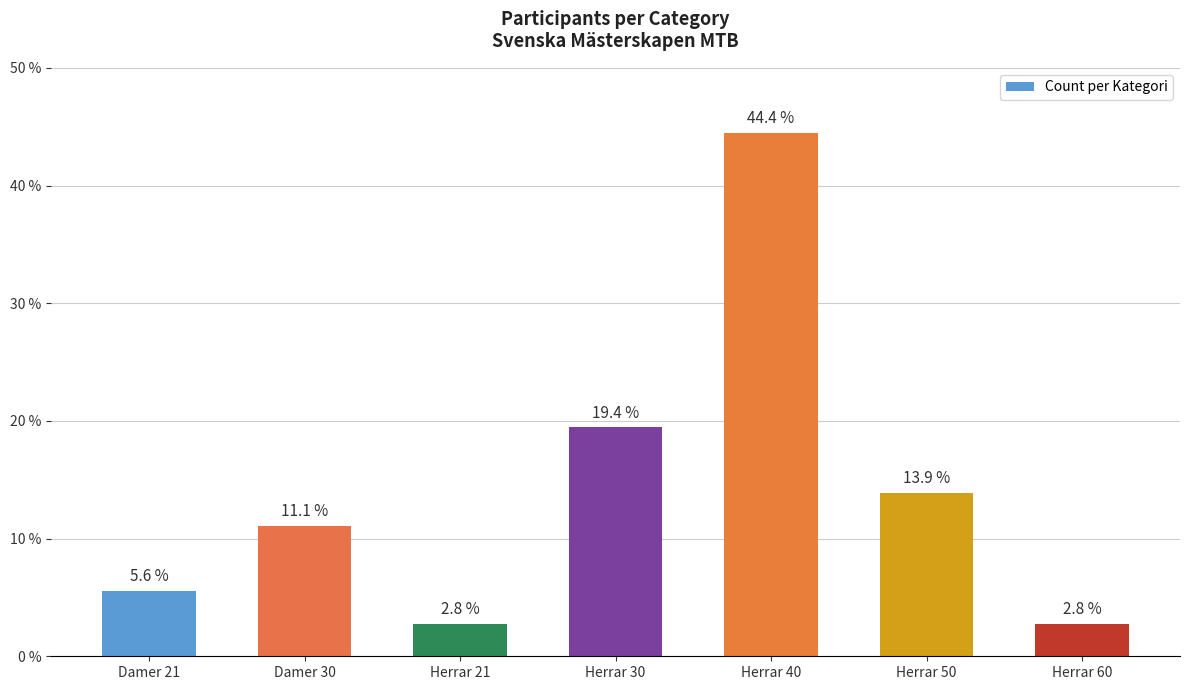

The chart shows a value of 31.7 at Herrar 30. True or false?

False